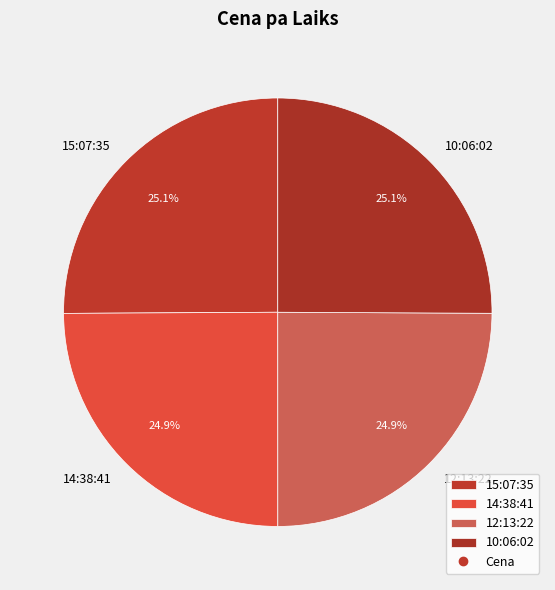

Count the number of slices in the pie.

4